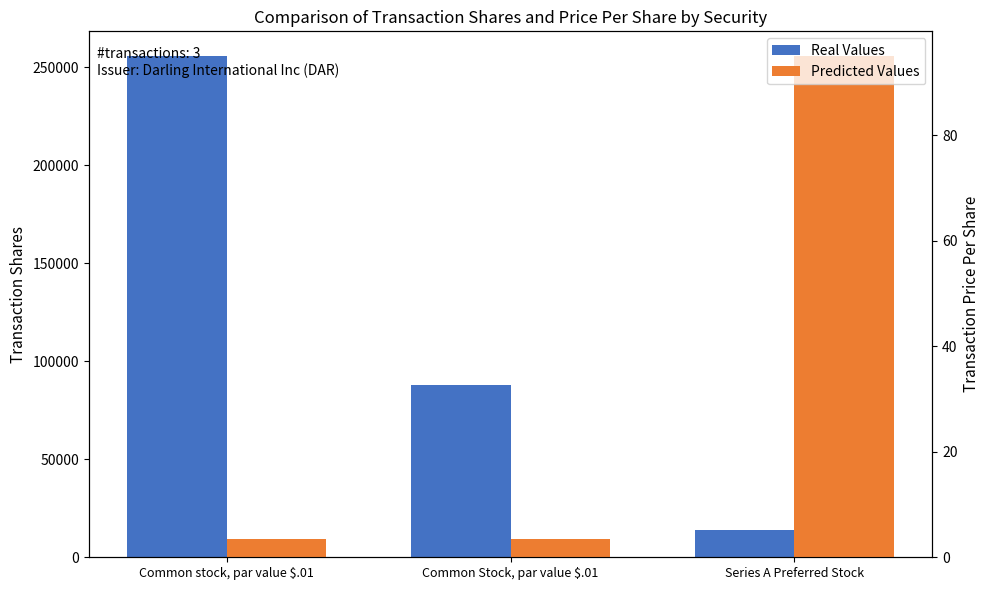

What is the sum of the Predicted Values values at Common stock, par value $.01 and Series A Preferred Stock?

98.6